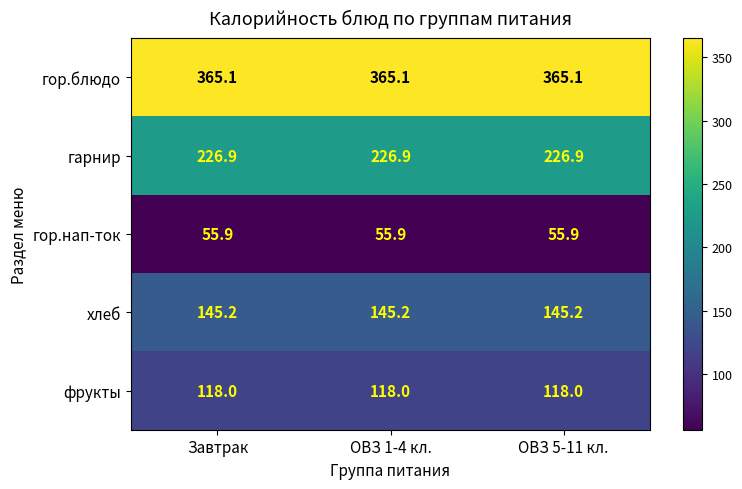

What is the difference between the highest and lowest values at Завтрак?

309.2